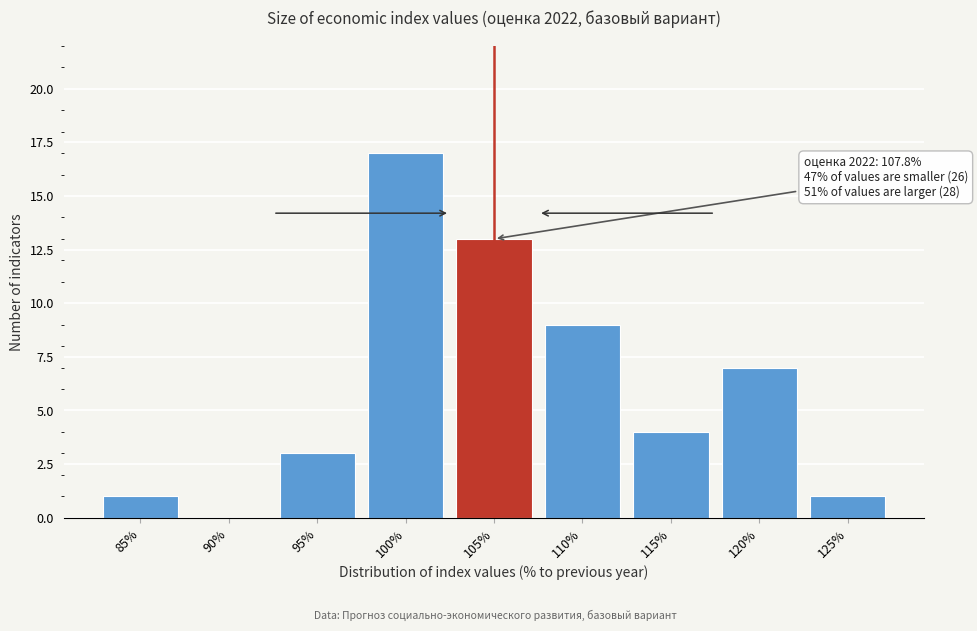

Reading left to right, what are all the values shown in this chart?

85%=1	90%=0	95%=3	100%=17	105%=13	110%=9	115%=4	120%=7	125%=1